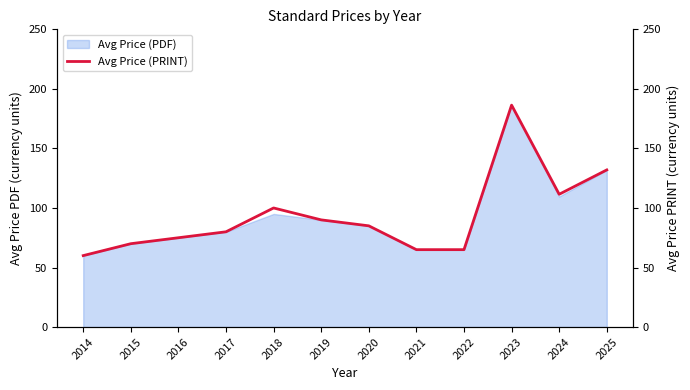

Rank the categories by value from lowest to highest.

2014, 2021, 2022, 2015, 2016, 2017, 2020, 2019, 2018, 2024, 2025, 2023